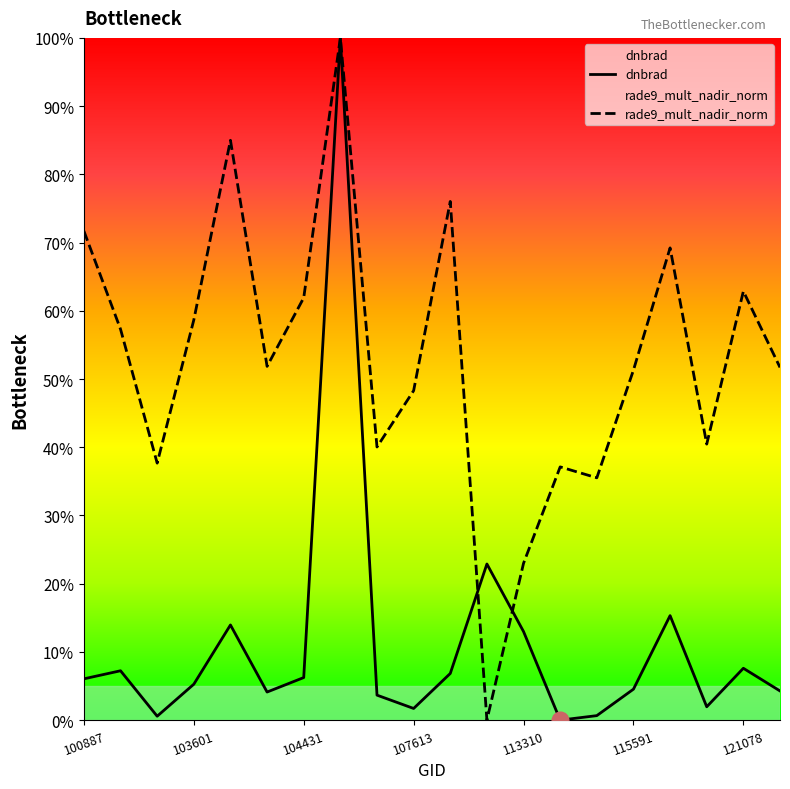

Rank the series by their maximum value, from highest to lowest.

dnbrad, rade9_mult_nadir_norm